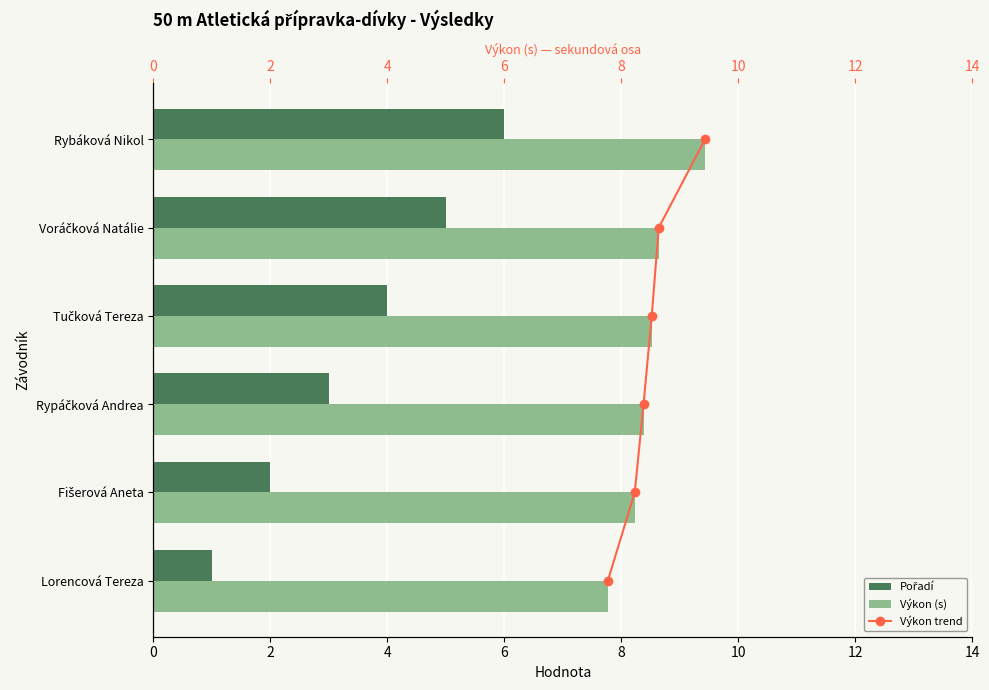

Which category has the highest value in the Výkon (s) series?

Rybáková Nikol